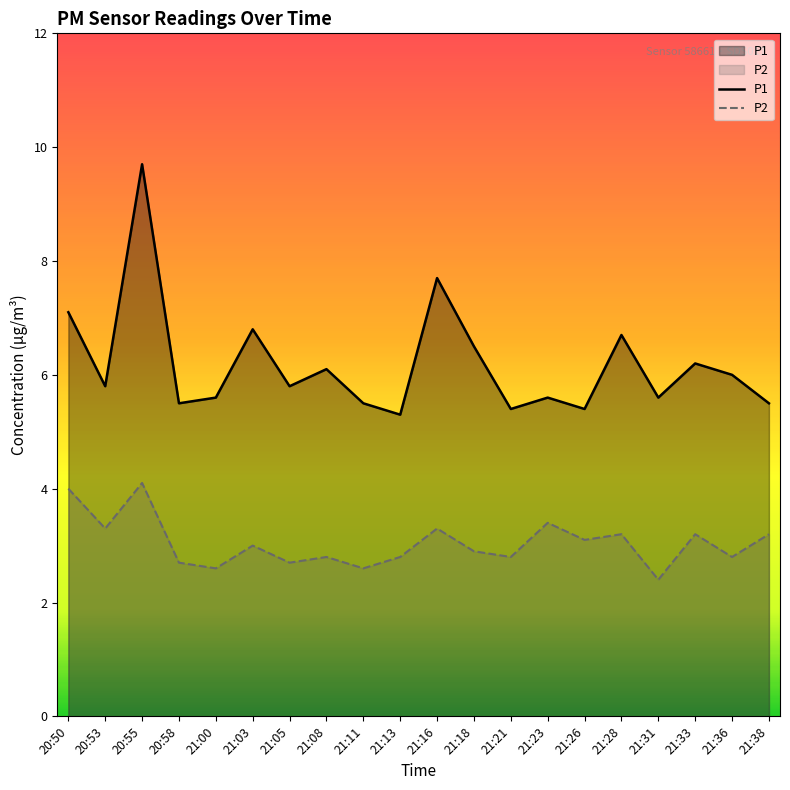

Rank the series by their maximum value, from lowest to highest.

P2, P1